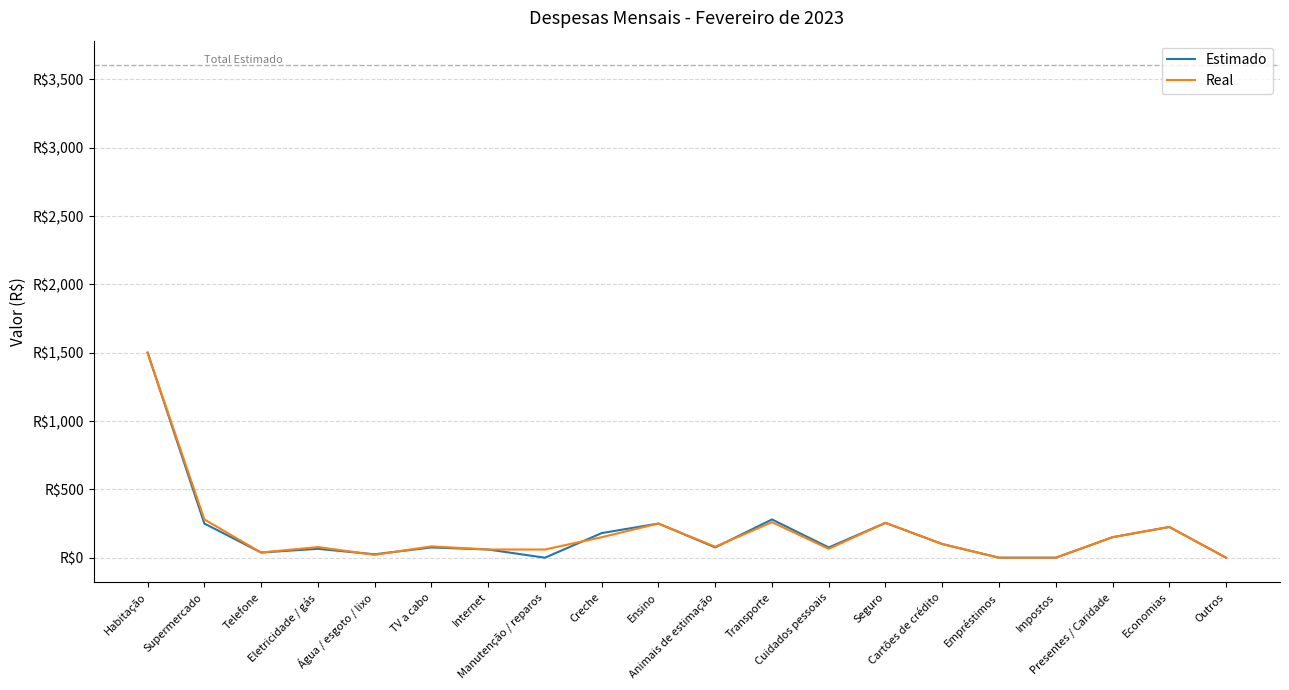

Does the chart display data point markers on the line(s)?

No